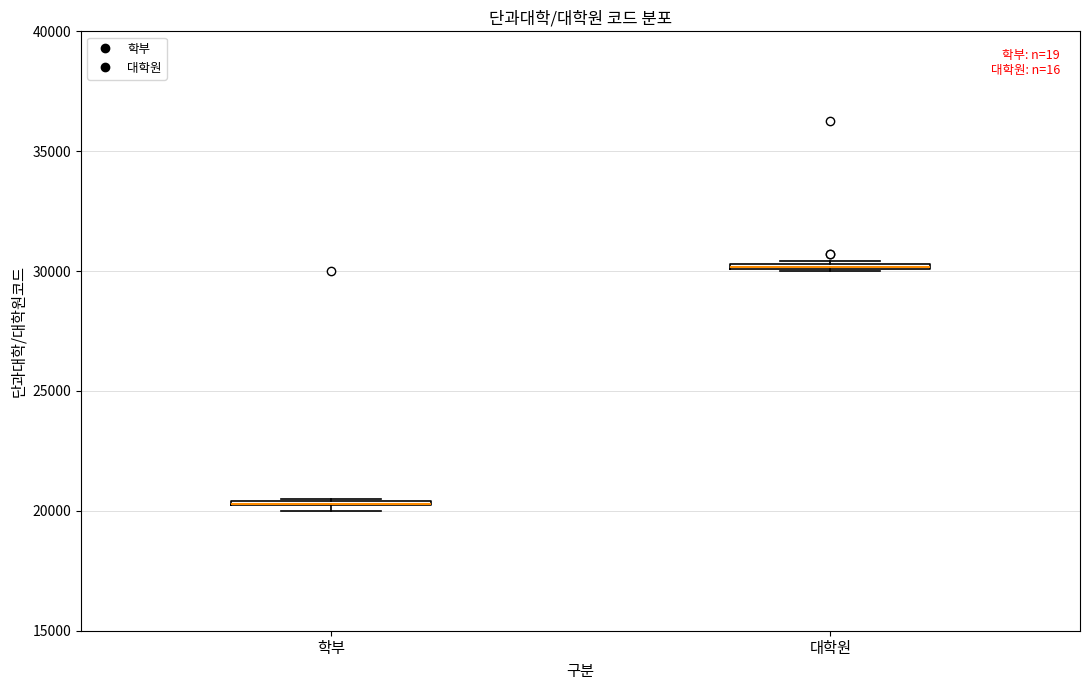

Where is the lower edge of the box for 학부 on the y-axis? The values are not printed on the chart, so give them approximately, as read against the axis.

20000